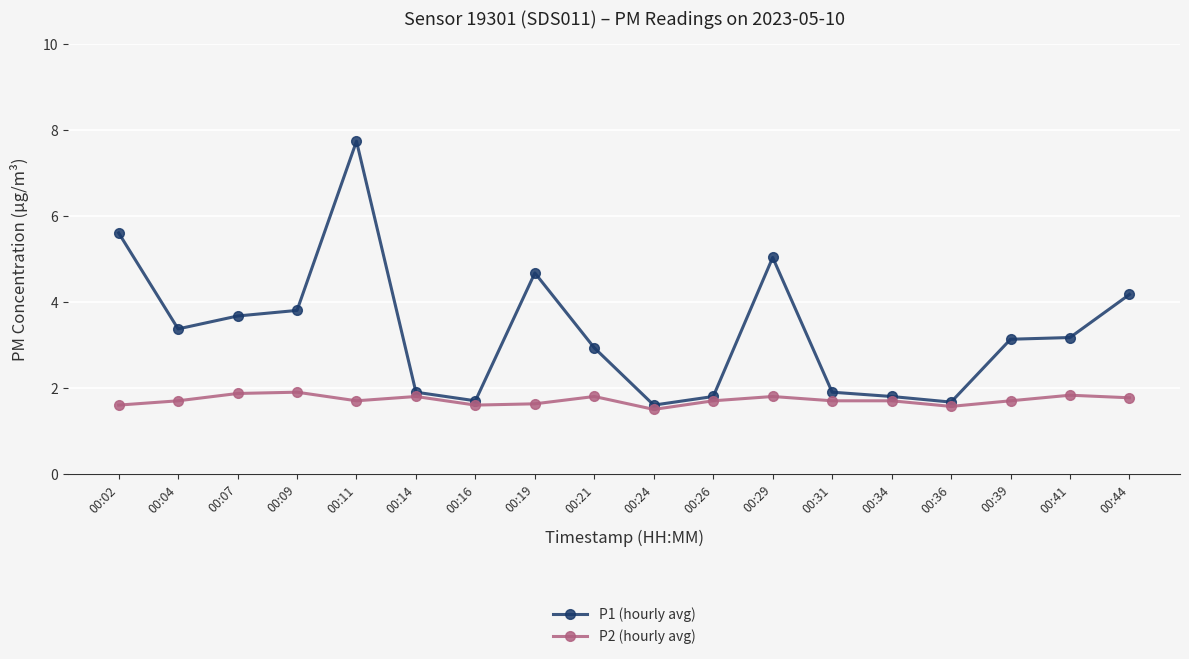

Which series has the largest total across all categories?

P1 (hourly avg)